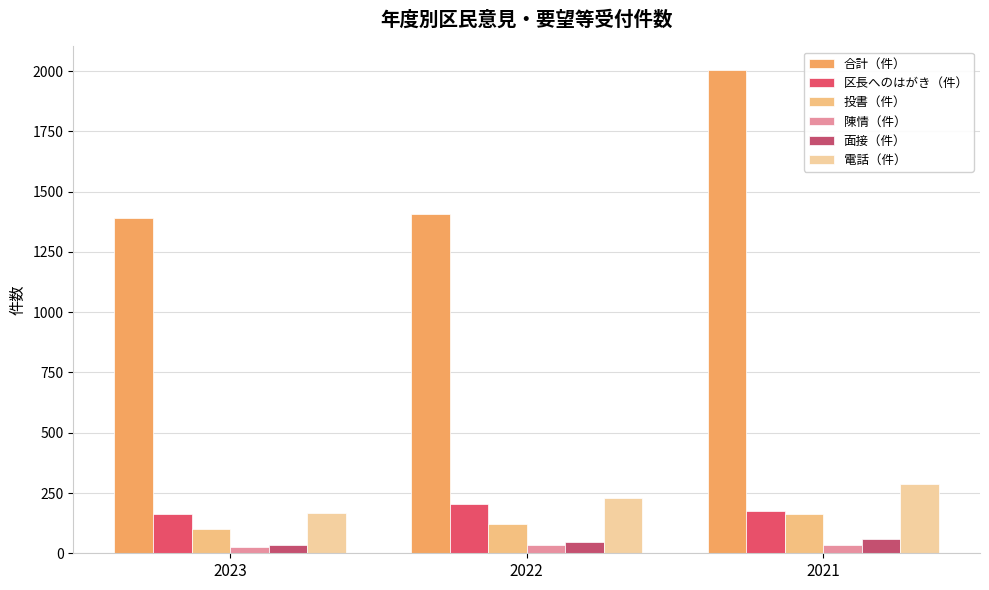

Which series has the largest total across all categories?

合計（件）